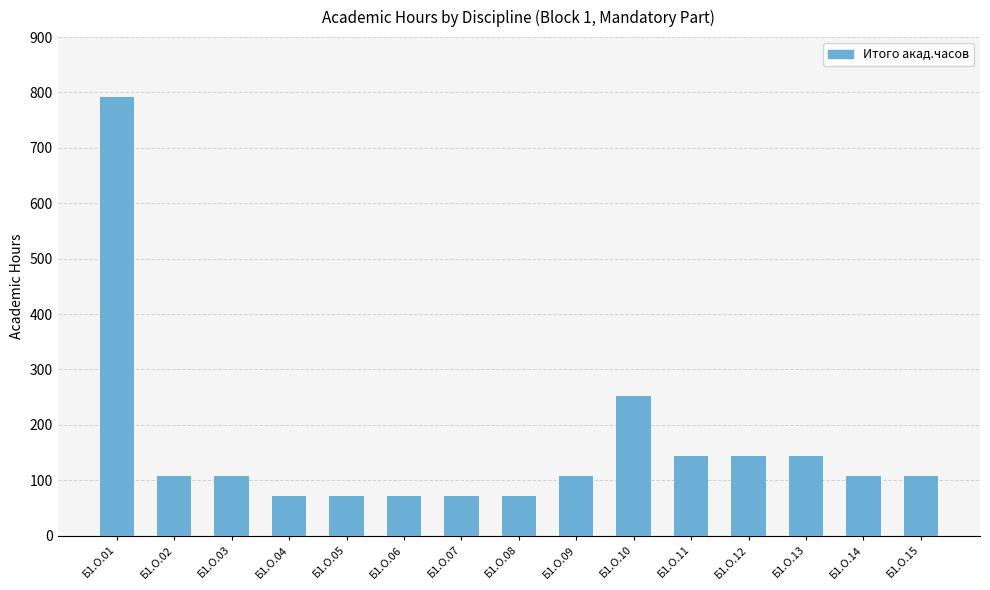

Reading right to left, what are all the values shown in this chart?

Б1.О.15=108	Б1.О.14=108	Б1.О.13=144	Б1.О.12=144	Б1.О.11=144	Б1.О.10=252	Б1.О.09=108	Б1.О.08=72	Б1.О.07=72	Б1.О.06=72	Б1.О.05=72	Б1.О.04=72	Б1.О.03=108	Б1.О.02=108	Б1.О.01=792